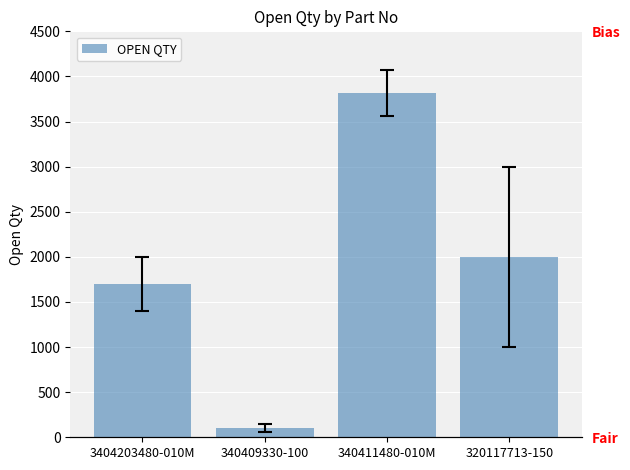

At which category does the chart reach its peak across all series?

340411480-010M